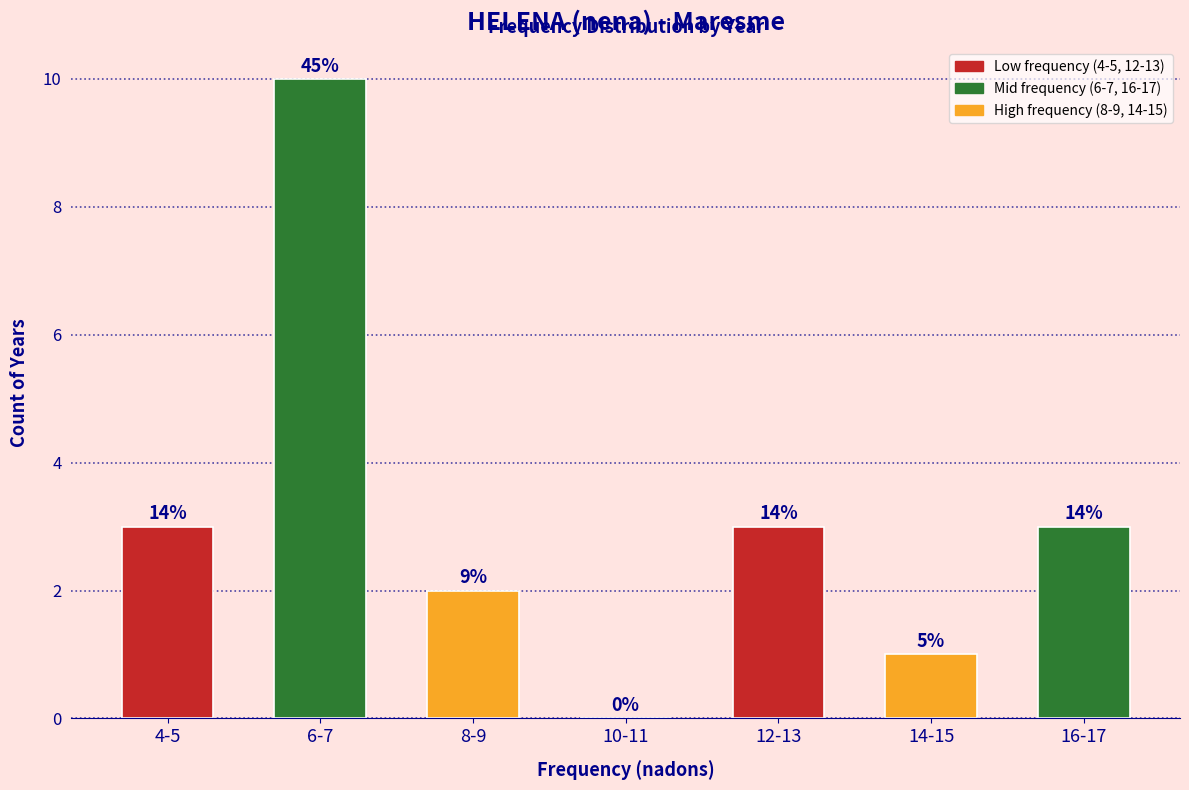

Are the bars horizontal?

No